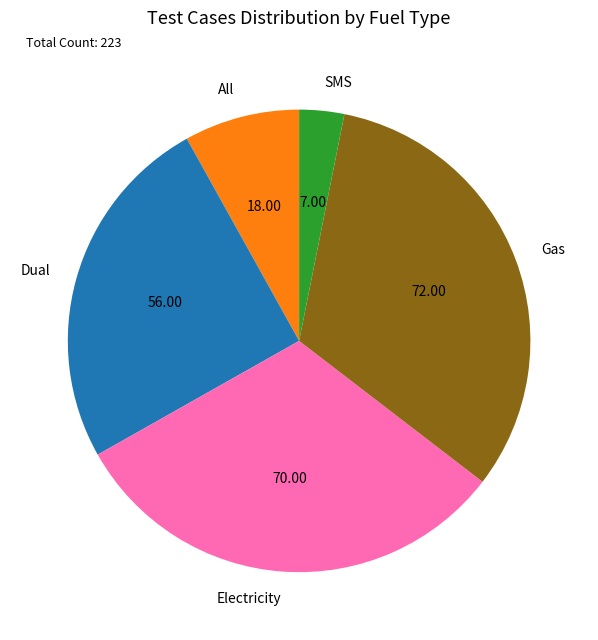

The Gas slice represents 32% of the pie. True or false?

True